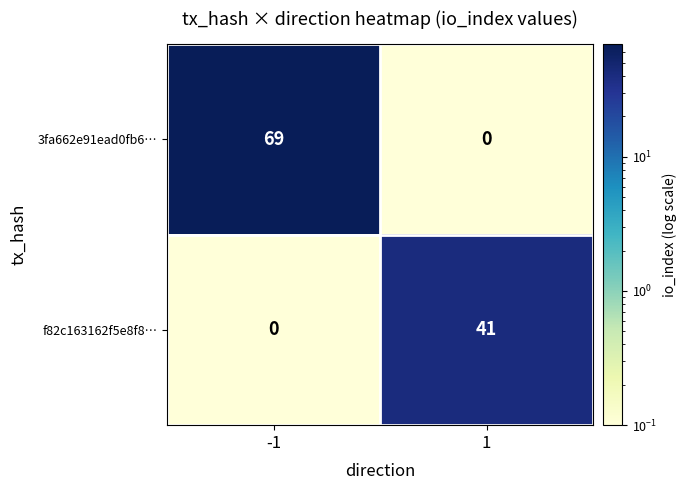

What is the total value across all series at 1?

41